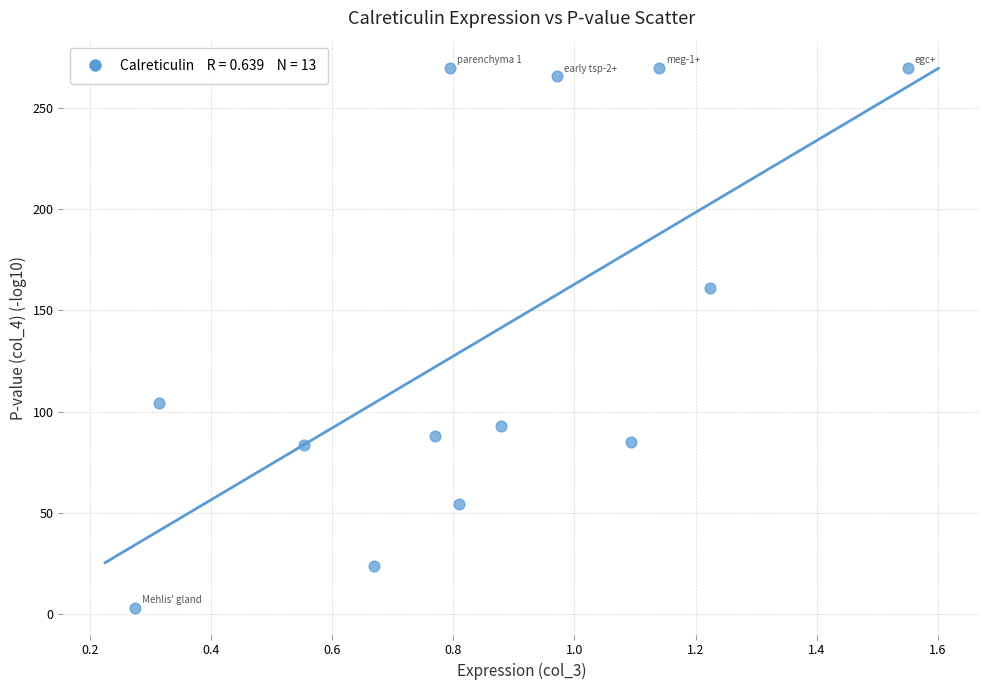

What is the range of Y values (max minus min)?

266.9